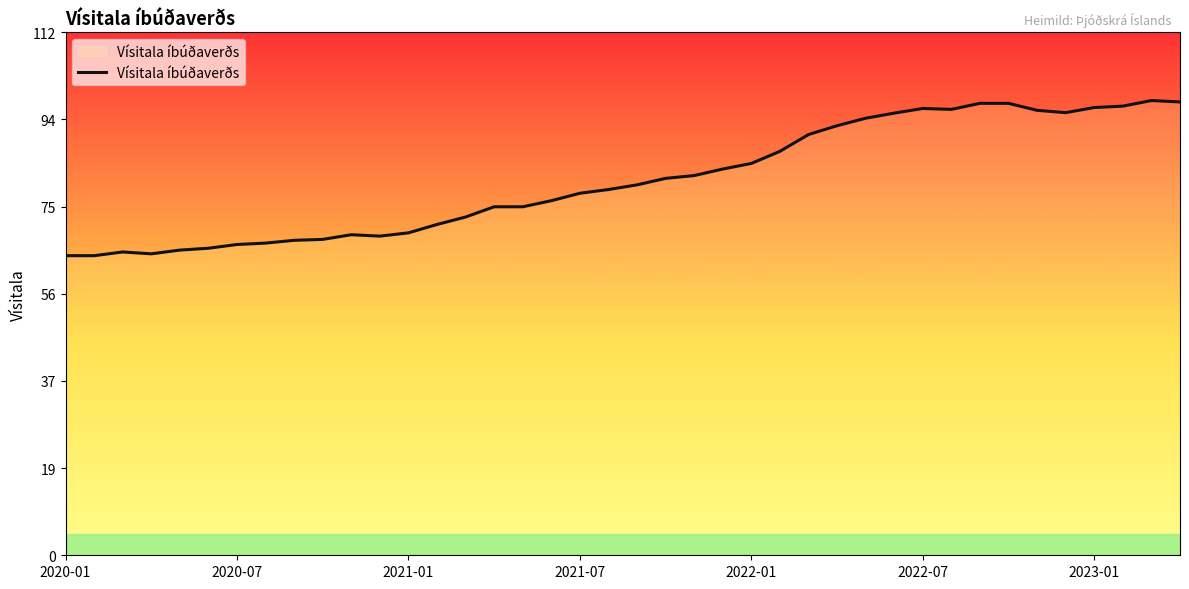

What is the greatest value displayed?

97.6